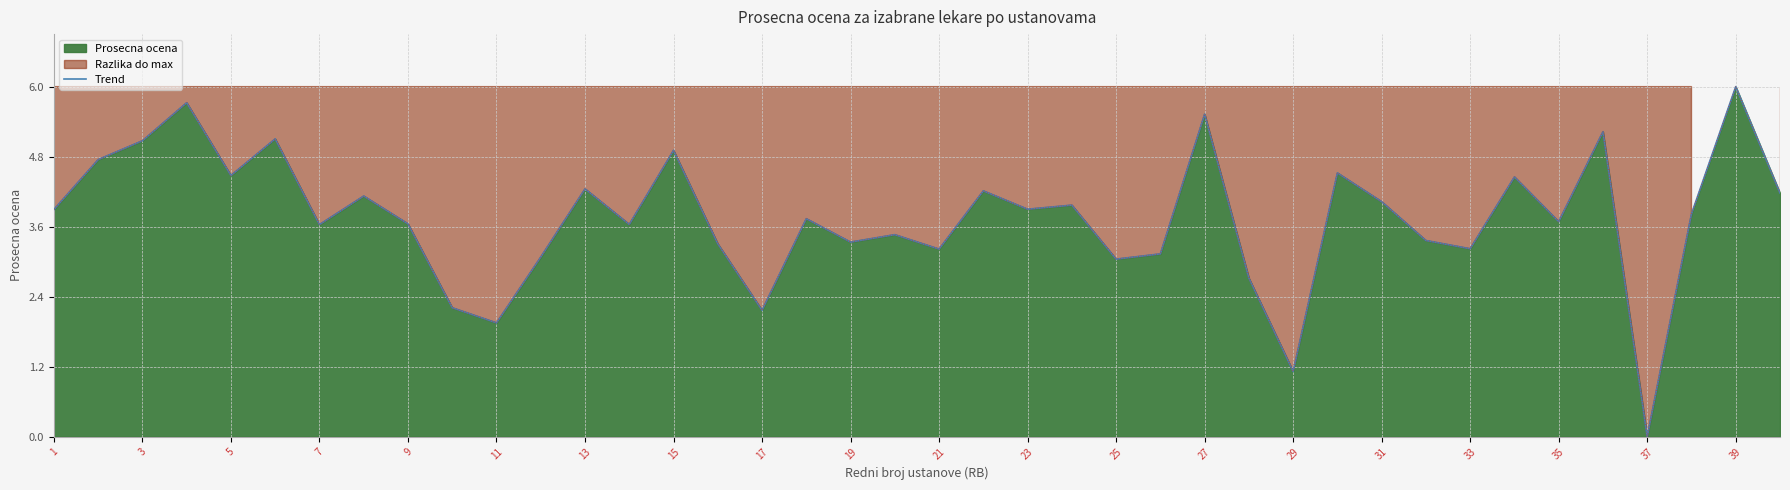

What is the label of the 14th point from the right?

27